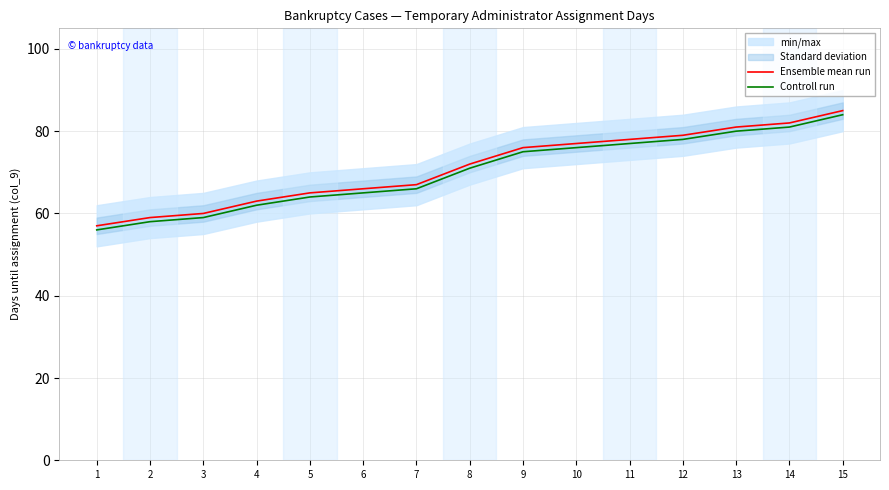

What is the highest value of the Ensemble mean run series?

85